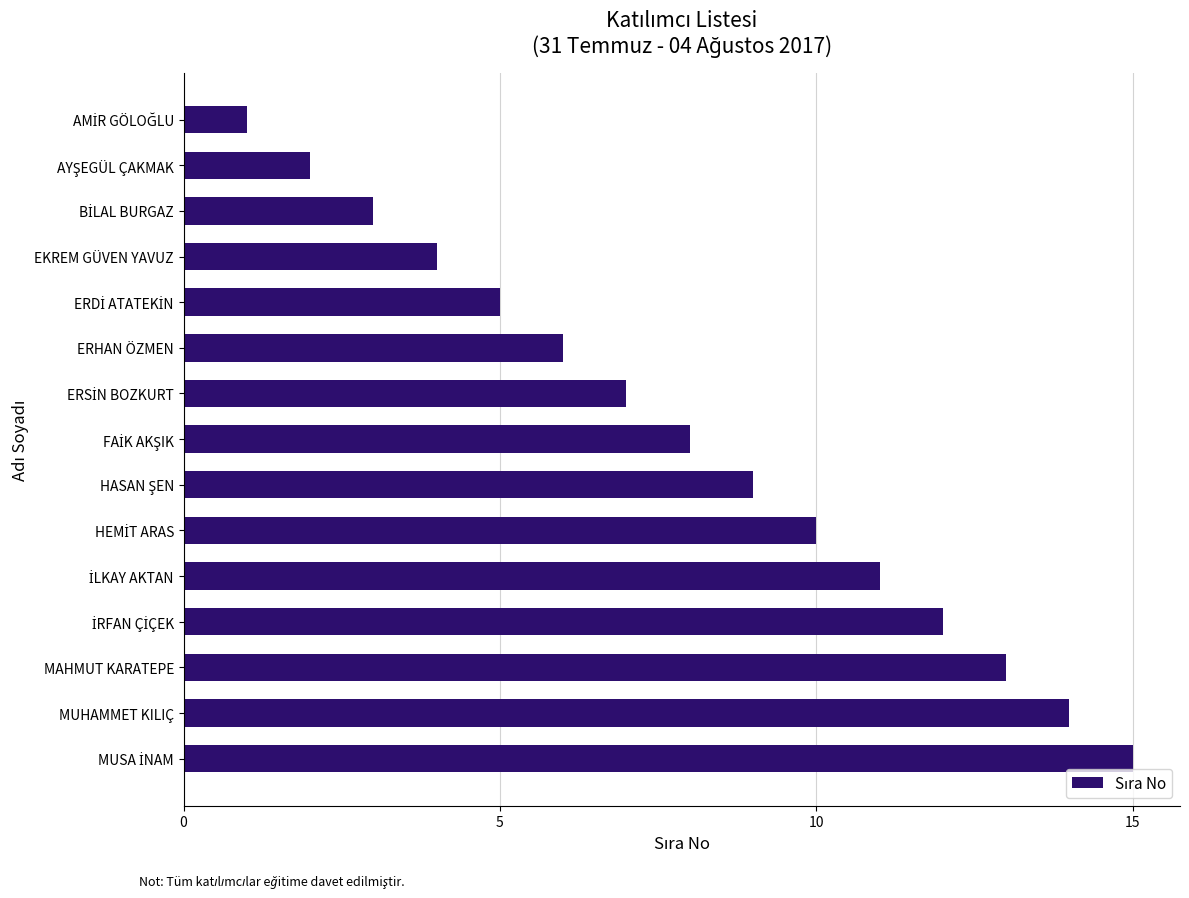

Does the chart contain any negative values?

No